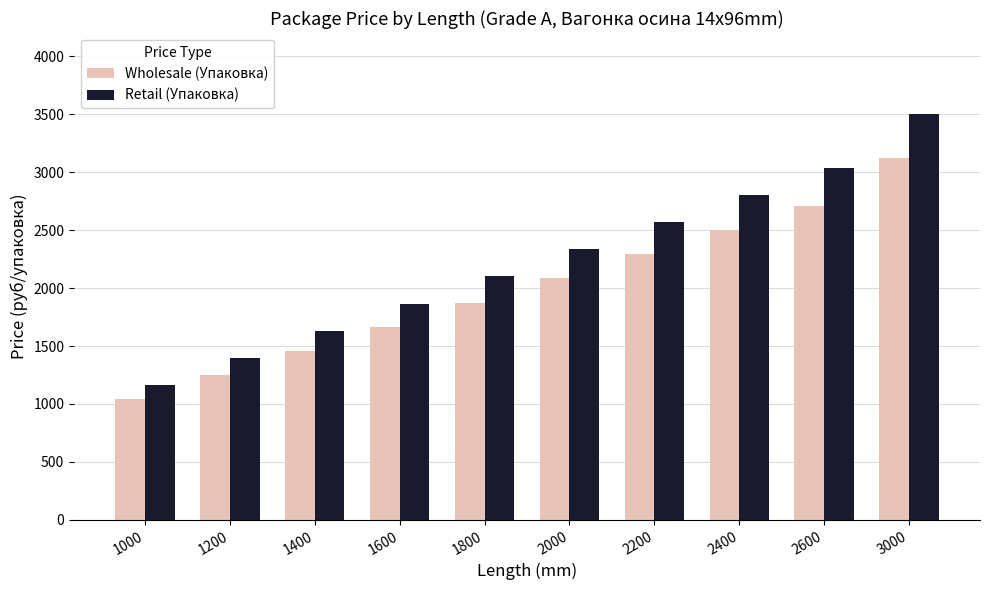

How many bars are there in total?

20